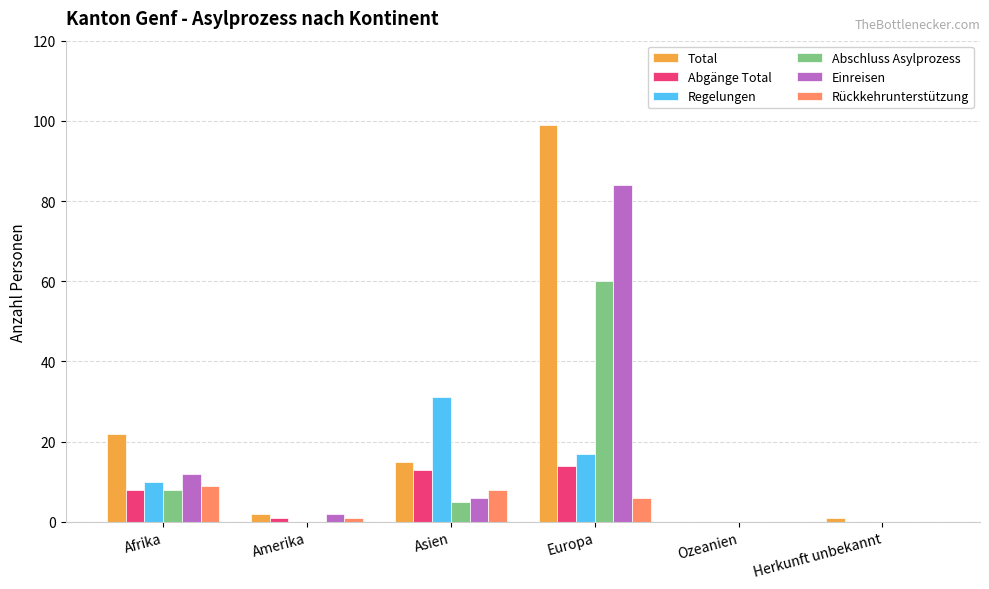

What is the sum of all Abschluss Asylprozess values?

73